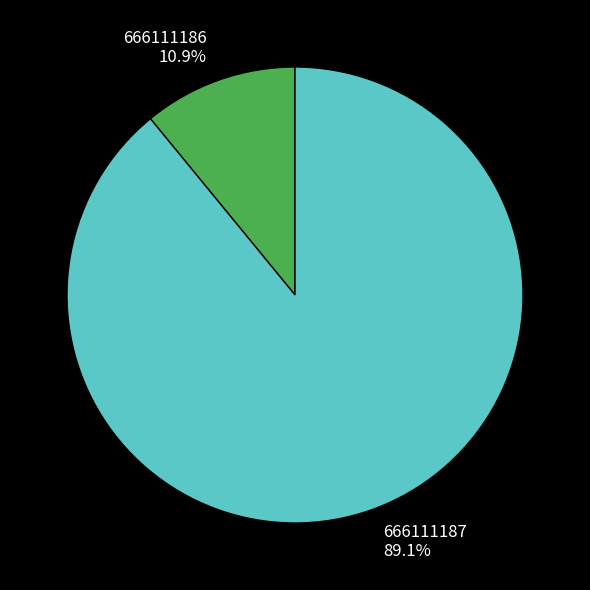

How many segments does this pie chart have?

2